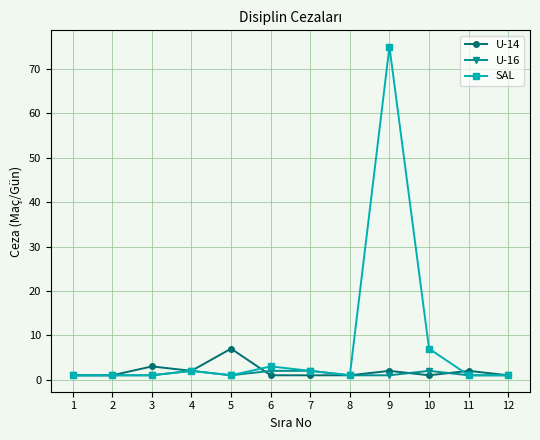

True or false: U-14 has a value of 2 at 11.

True